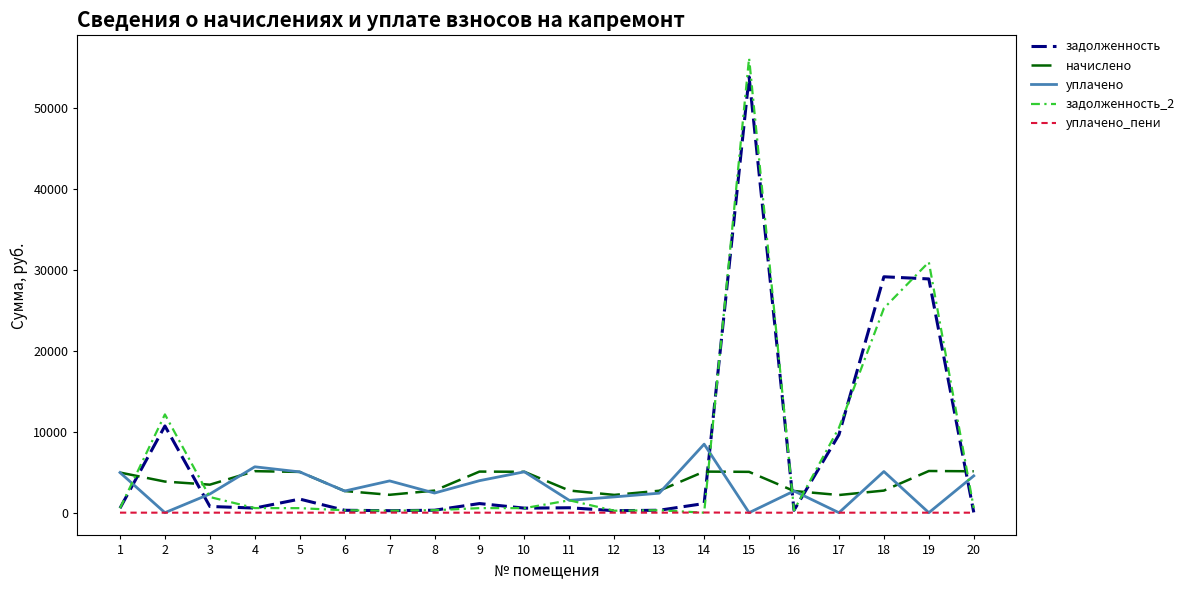

True or false: уплачено_пени and начислено intersect in this chart.

False